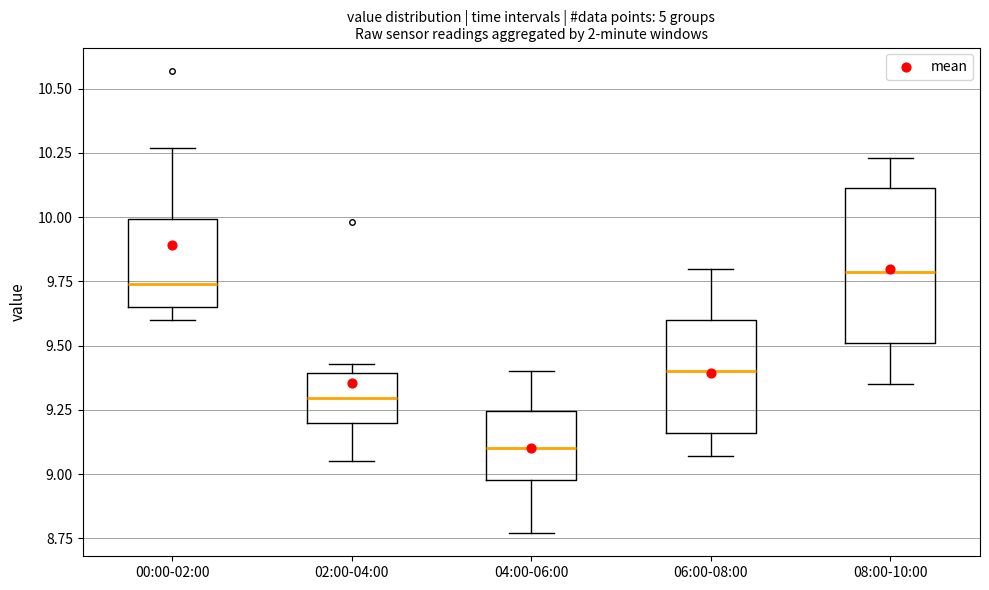

Where is the upper edge of the box for 06:00-08:00 on the y-axis? The values are not printed on the chart, so give them approximately, as read against the axis.

9.60